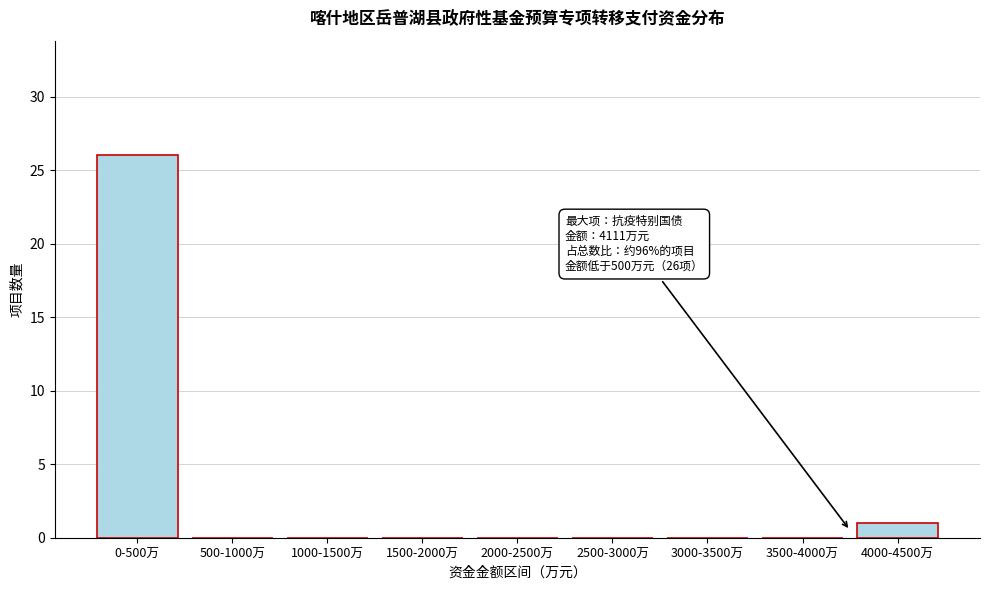

Reading left to right, extract all data points from this chart.

0-500万=26	500-1000万=0	1000-1500万=0	1500-2000万=0	2000-2500万=0	2500-3000万=0	3000-3500万=0	3500-4000万=0	4000-4500万=1